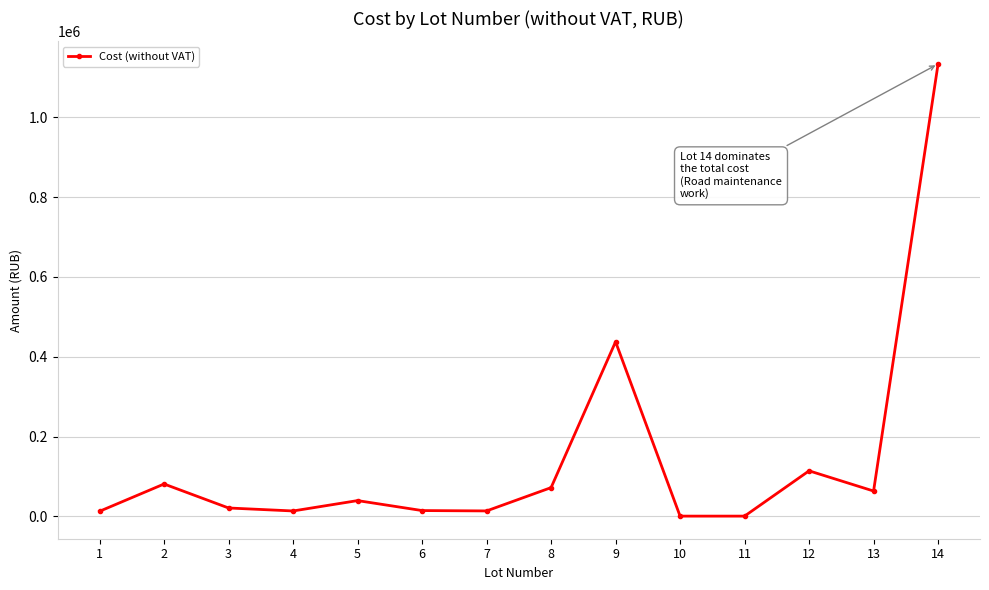

At which label is the value closest to 567143?

9